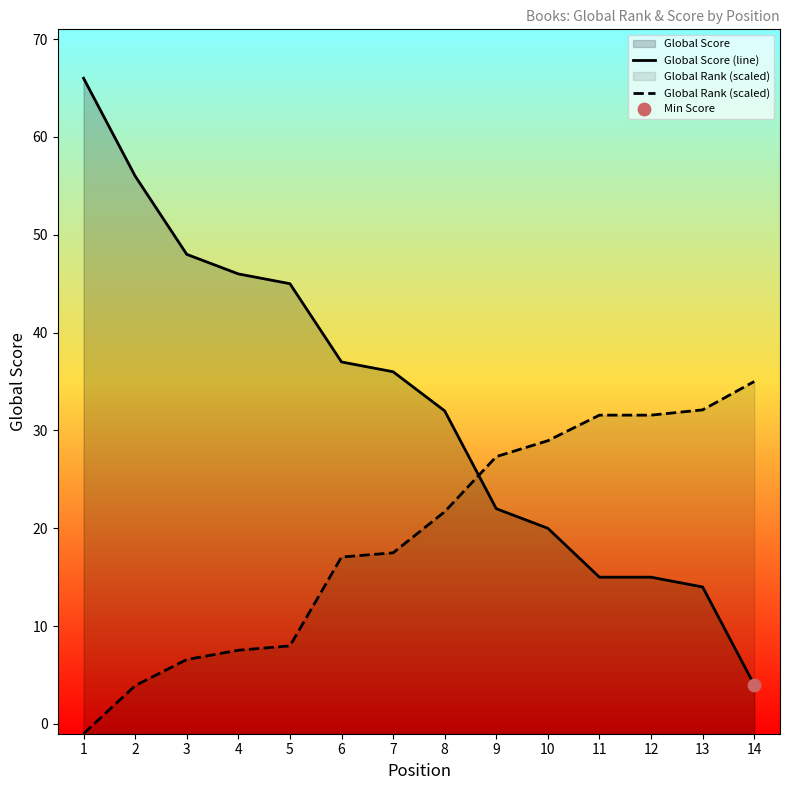

Is the value of Global Rank (scaled) at 8 greater than the value of Global Score (line) at 13?

Yes